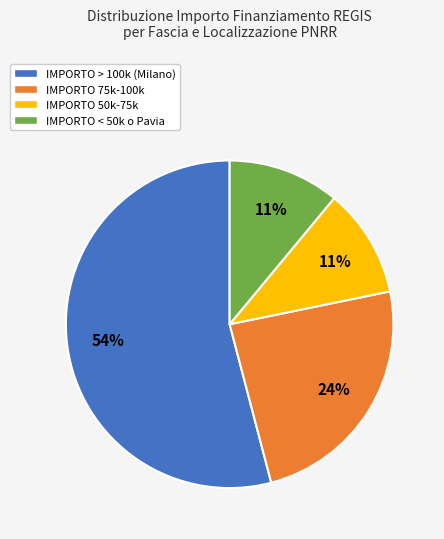

What is the largest slice in the pie chart?

IMPORTO > 100k (Milano)